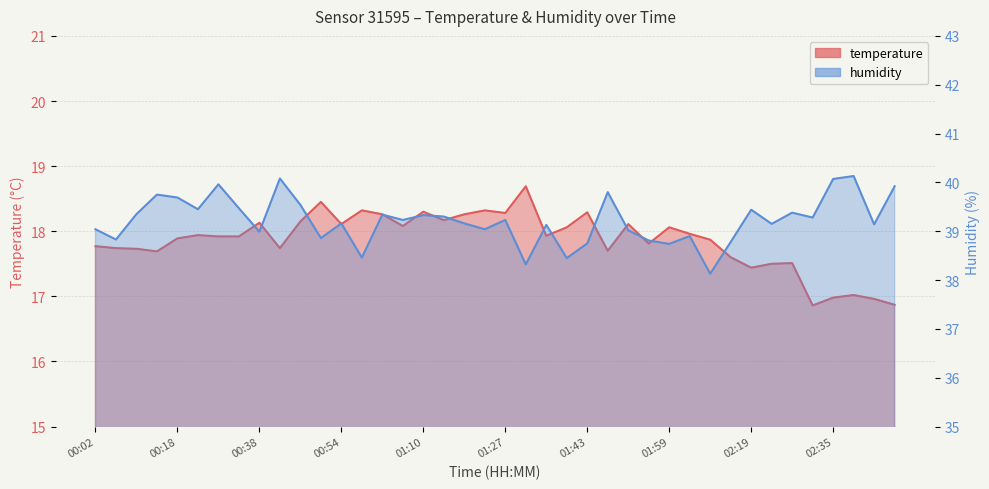

Where is the first local maximum for temperature?

00:22